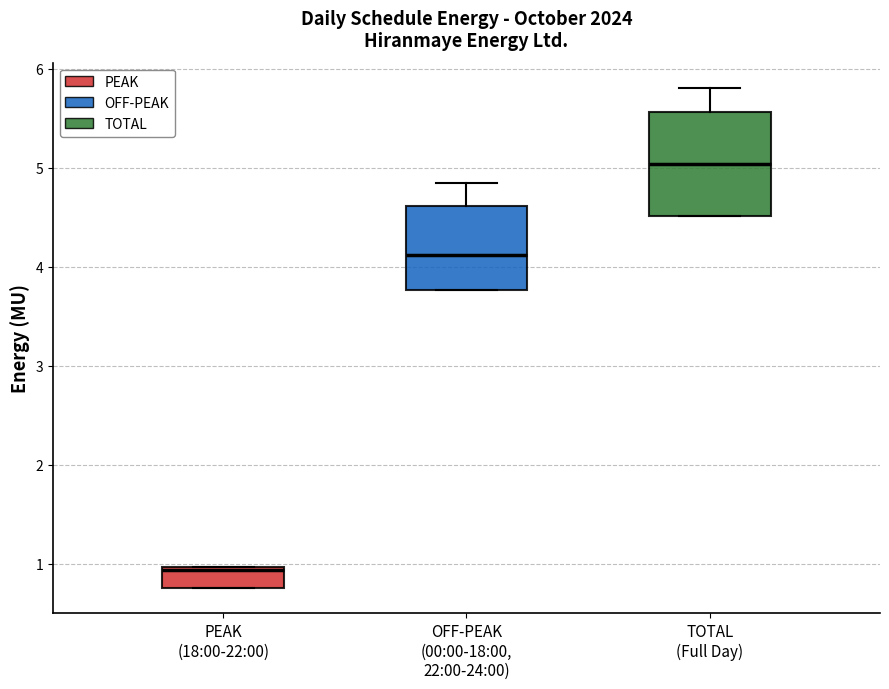

Reading left to right, read every box against the y-axis: the position of its median line, the range the box covers, and the ends of its whiskers. The values are not printed on the chart, so give them approximately, as read against the axis.

PEAK (18:00-22:00): median 0.9, box 0.8 to 1.0, whiskers 0.8 to 1.0
OFF-PEAK (00:00-18:00, 22:00-24:00): median 4.1, box 3.8 to 4.6, whiskers 3.8 to 4.8
TOTAL (Full Day): median 5.0, box 4.5 to 5.6, whiskers 4.5 to 5.8